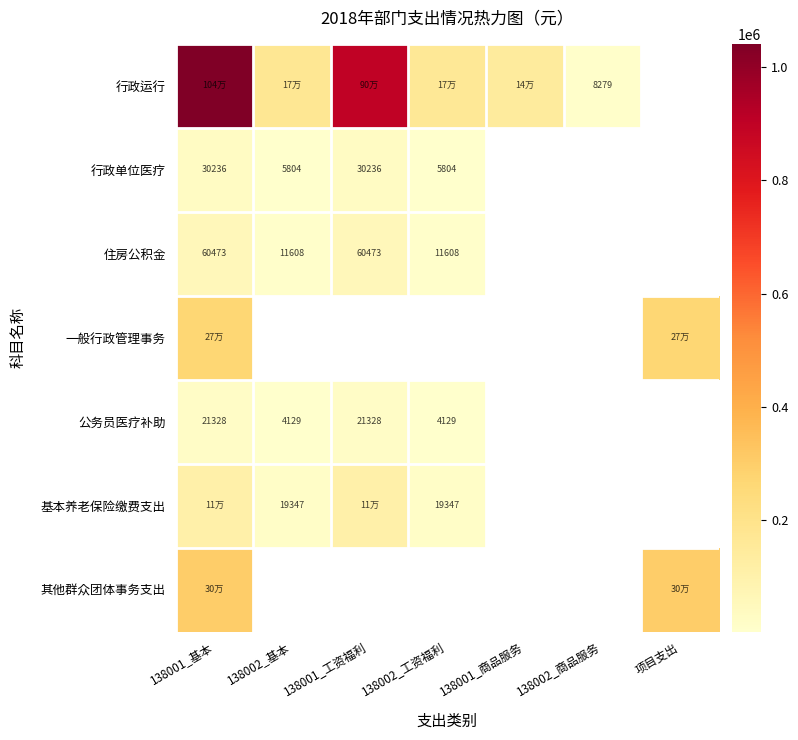

True or false: 基本养老保险缴费支出 has a value of 19347 at 138002_工资福利.

True